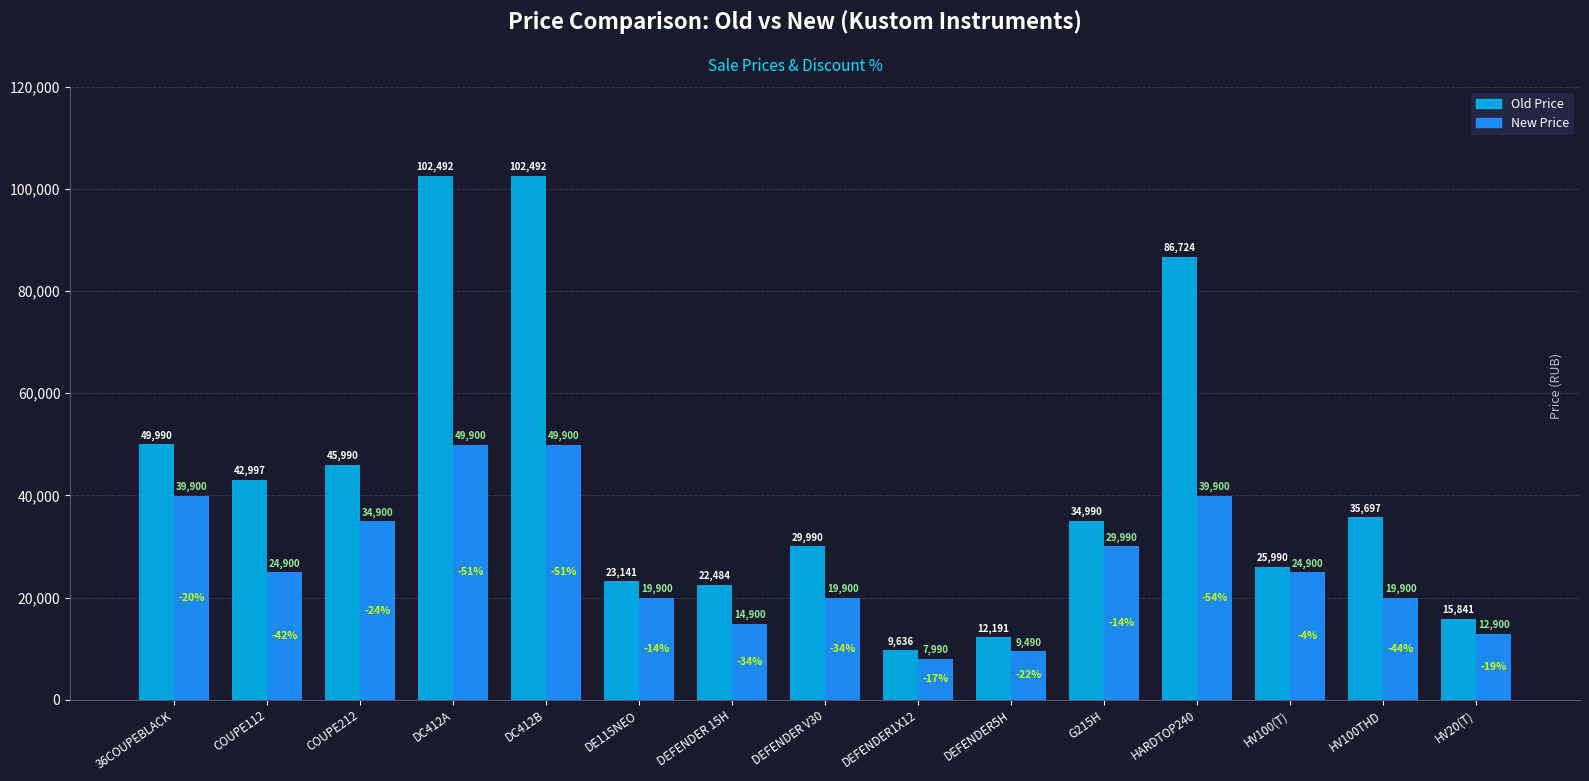

How many data points in Old Price are less than 34990?

7